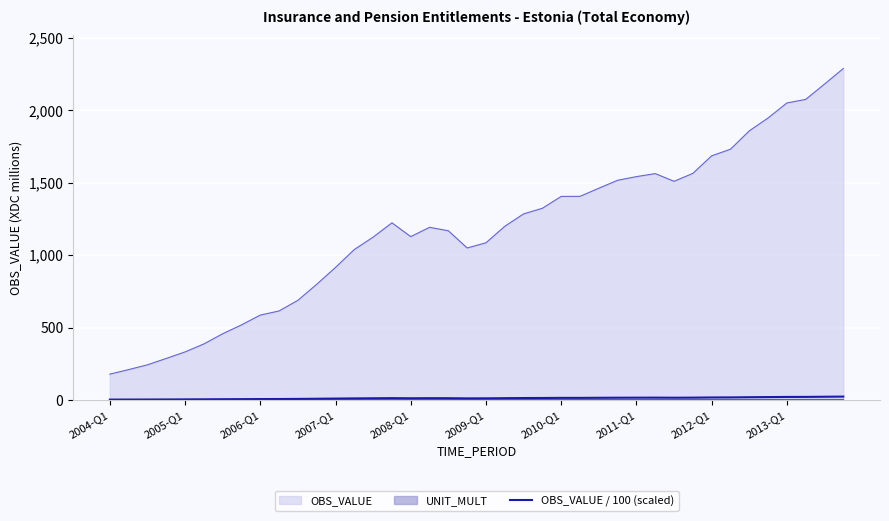

True or false: the data shows 16.7 at 13.

False